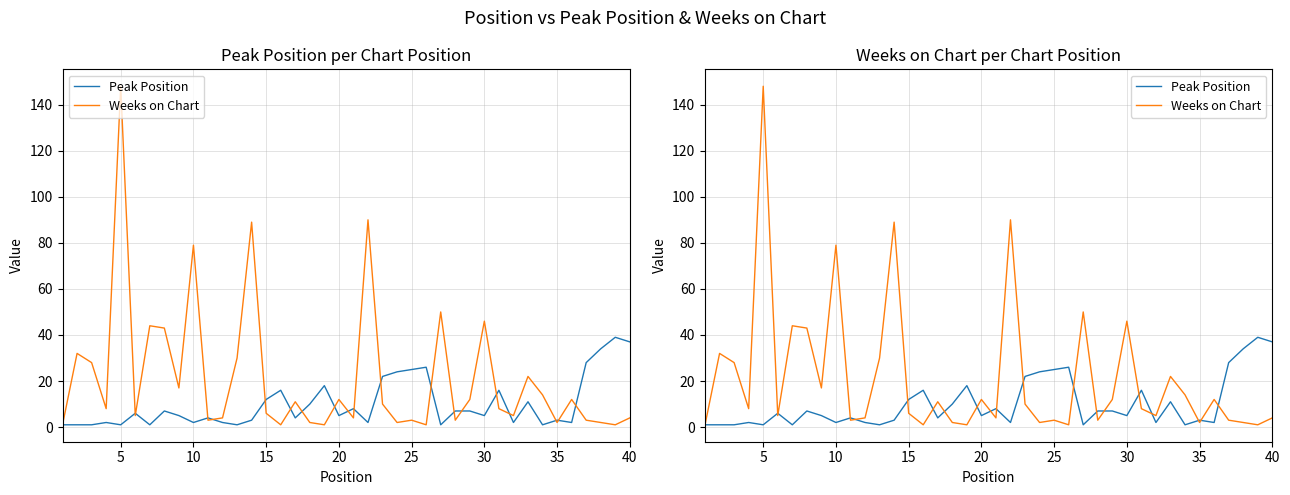

What are all the series names shown in the legend?

Peak Position, Weeks on Chart